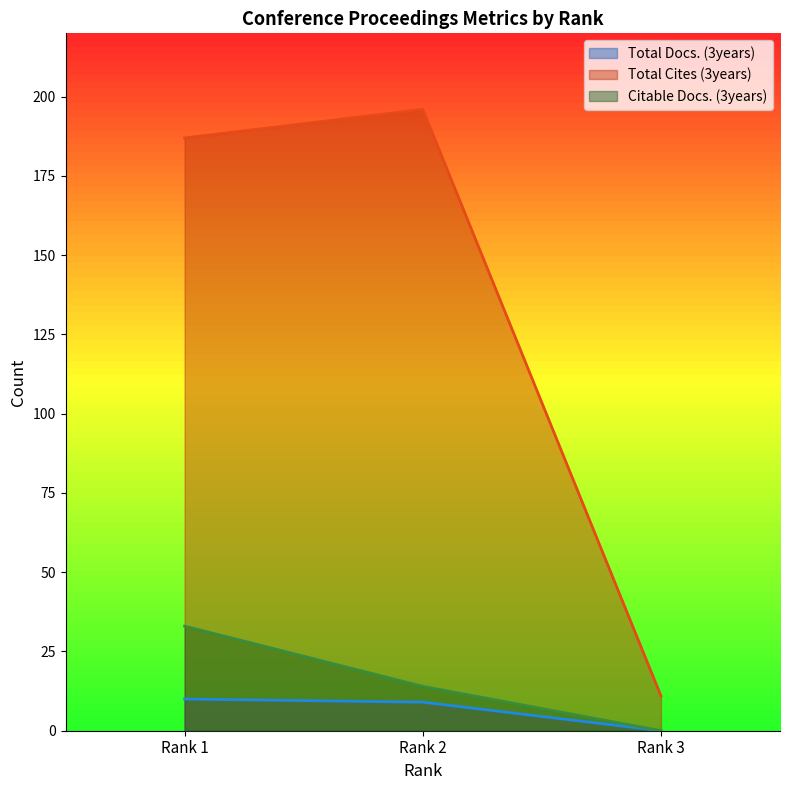

The value of Citable Docs. (3years) at Rank 3 is 0. True or false?

True